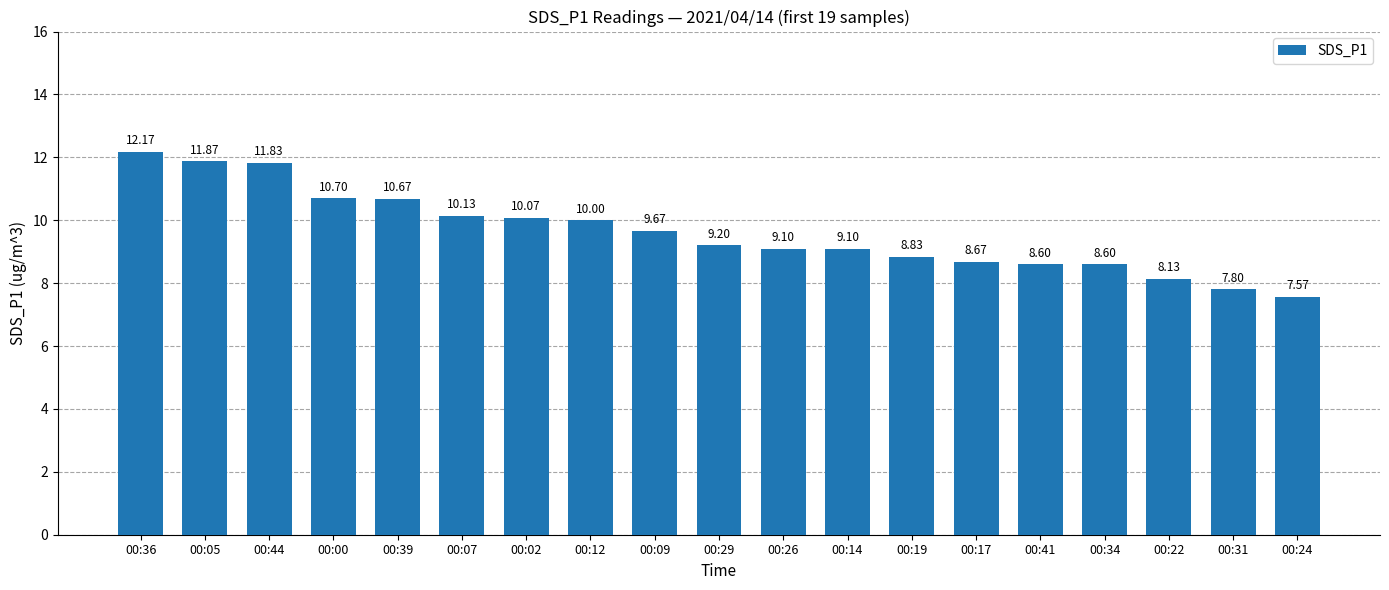

What is the average value?

9.6